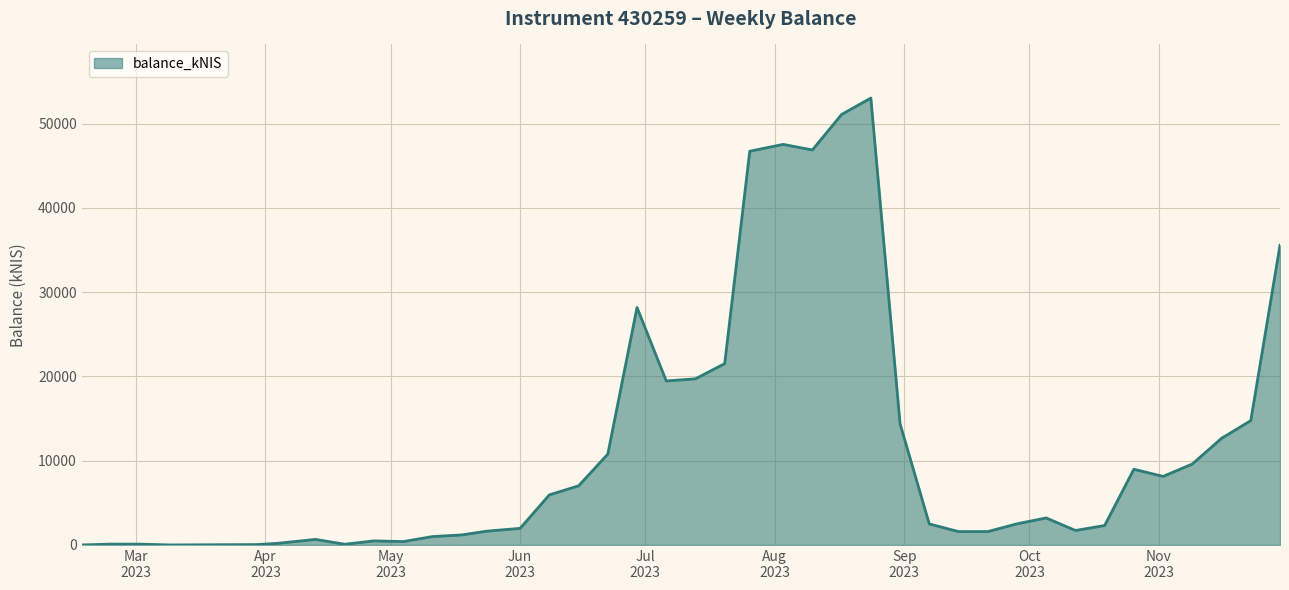

Does the chart have visible grid lines?

Yes